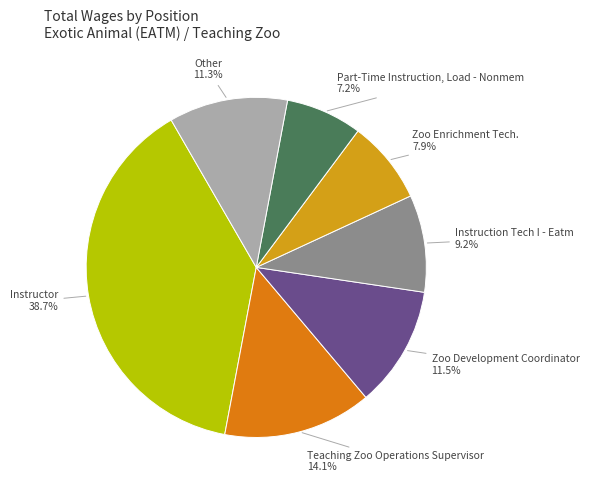

Is it true that Instruction Tech I - Eatm is 1% of the pie?

False